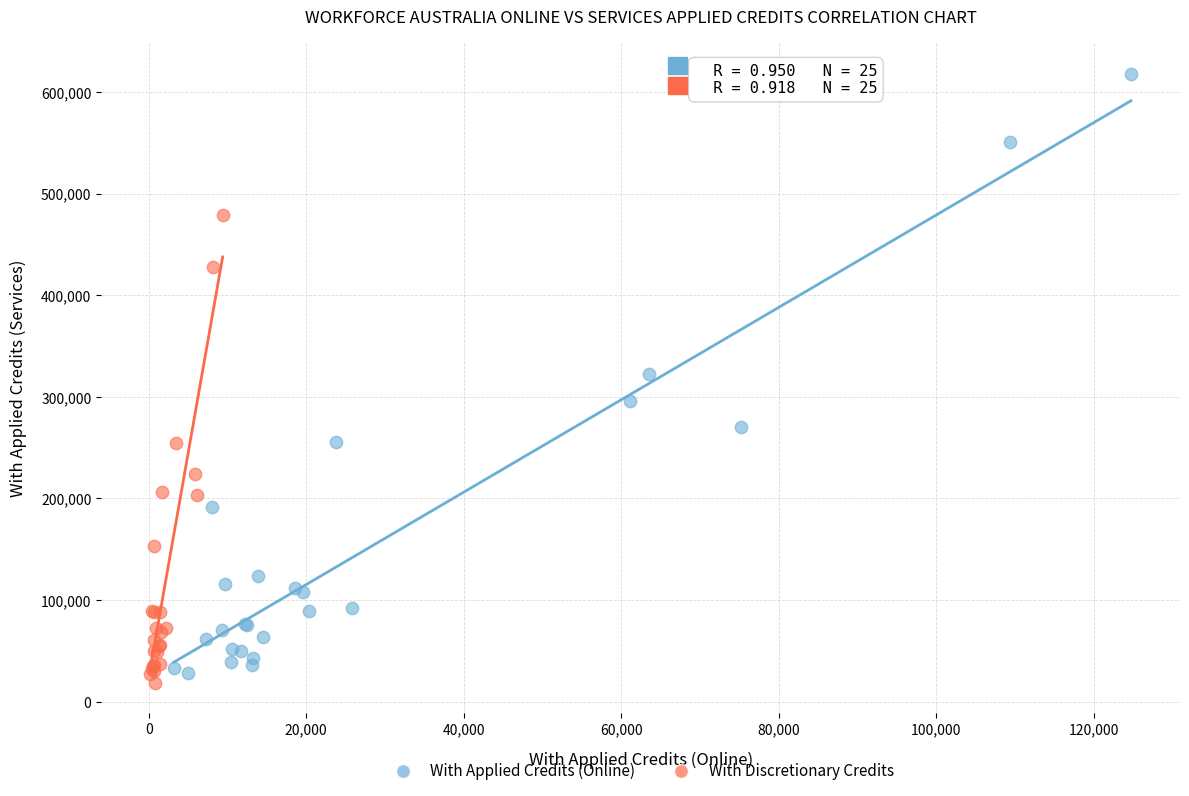

Which series reaches the maximum Y coordinate?

With Applied Credits (Online)